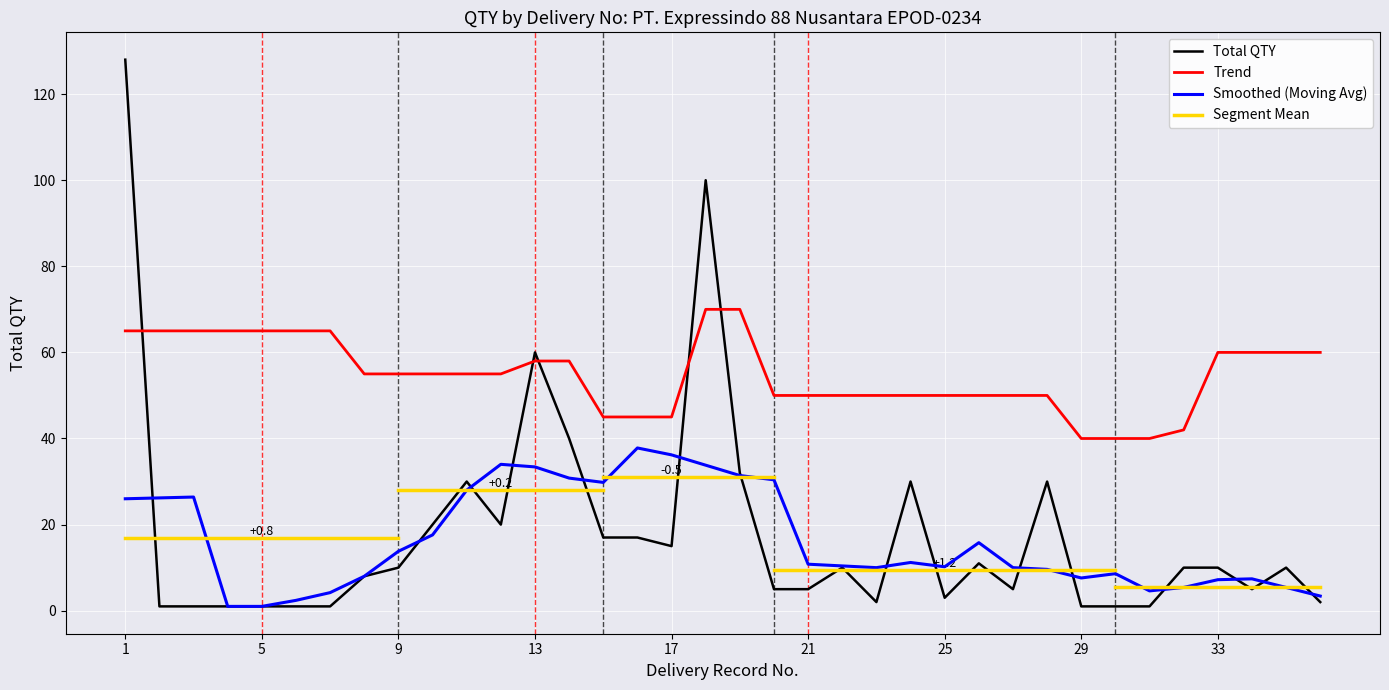

What is the highest value of the Trend series?

70.0